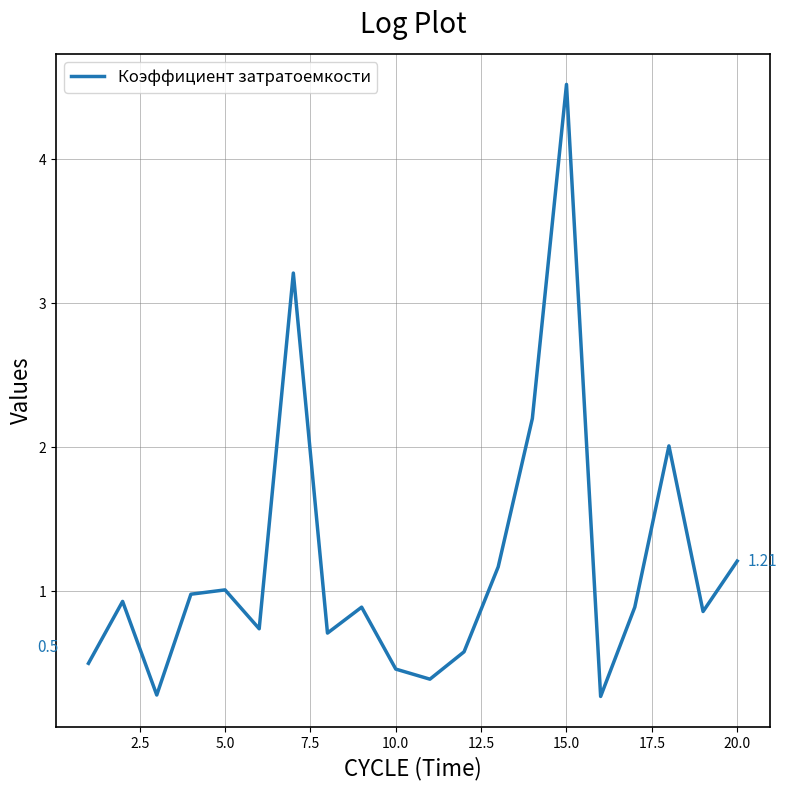

Does the chart have visible grid lines?

Yes